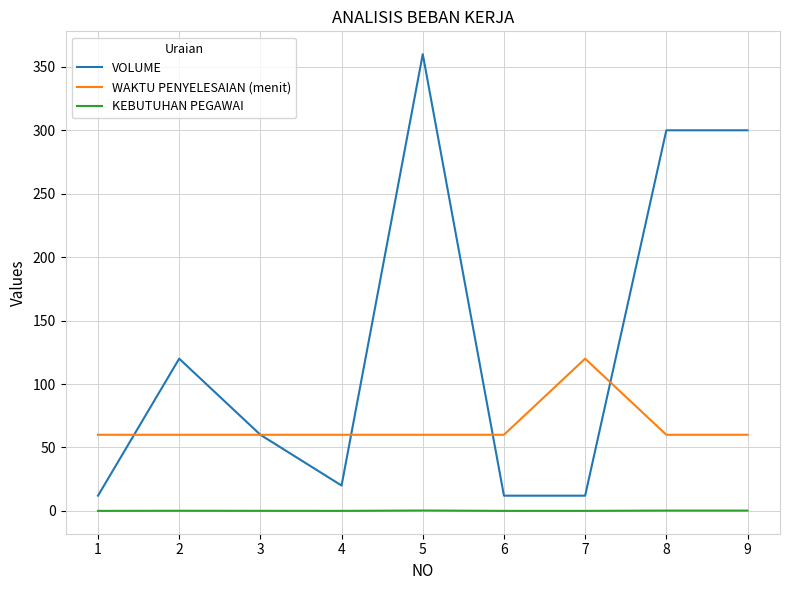

True or false: VOLUME has a value of 120.0 at 2.

True